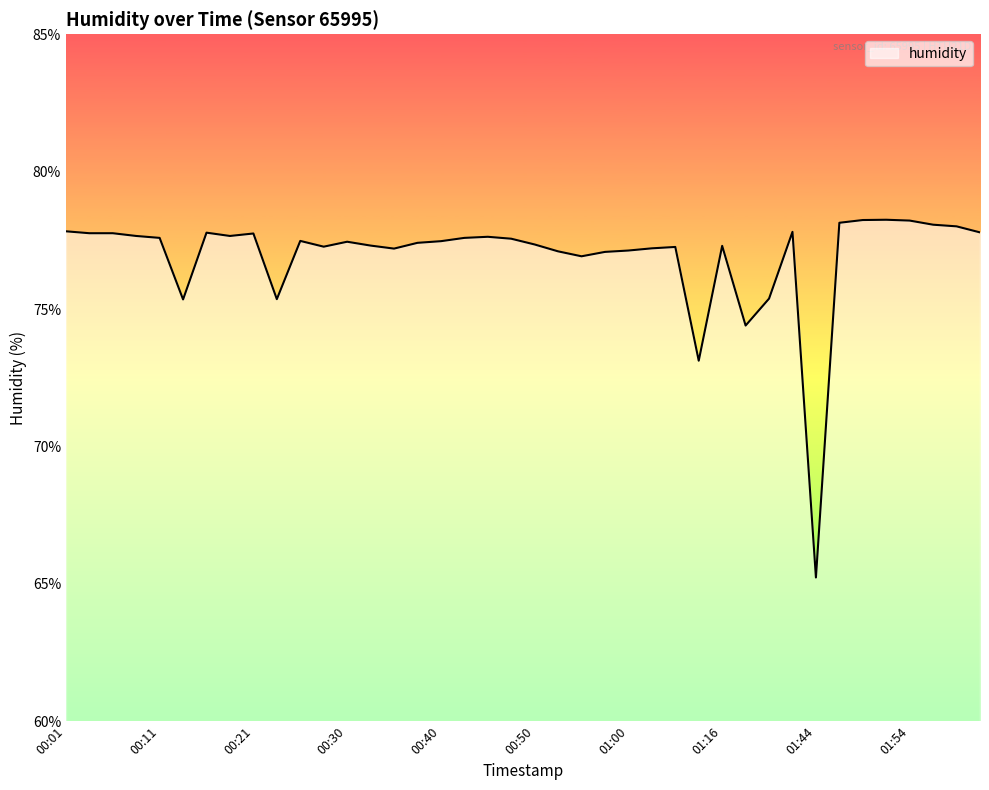

Is this an area chart (filled region under the line)?

Yes